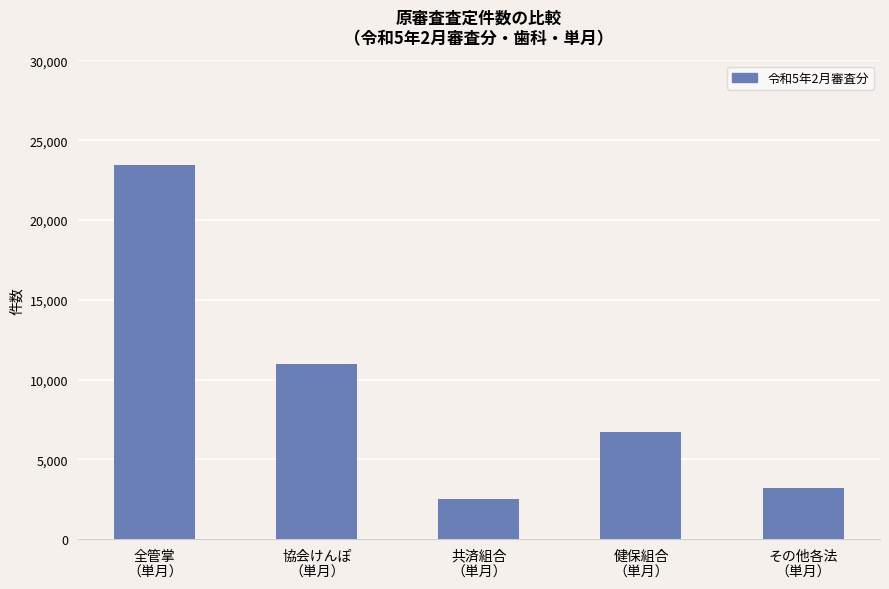

Approximately how many times larger is the value at 共済組合
（単月） compared to その他各法
（単月）?

0.8